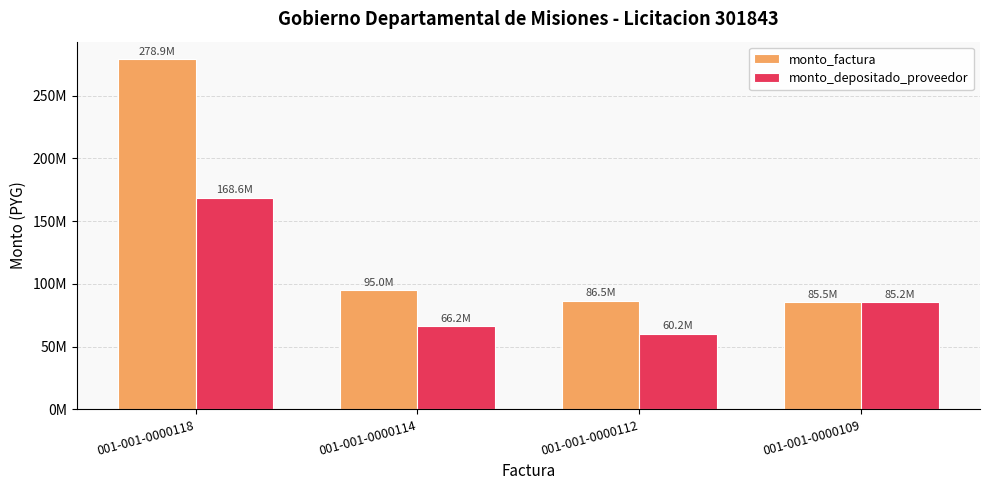

Reading left to right, extract all data points from this chart.

monto_factura: 278945818	95000000	86500000	85500000
monto_depositado_proveedor: 168597725	66154545	60235455	85189091